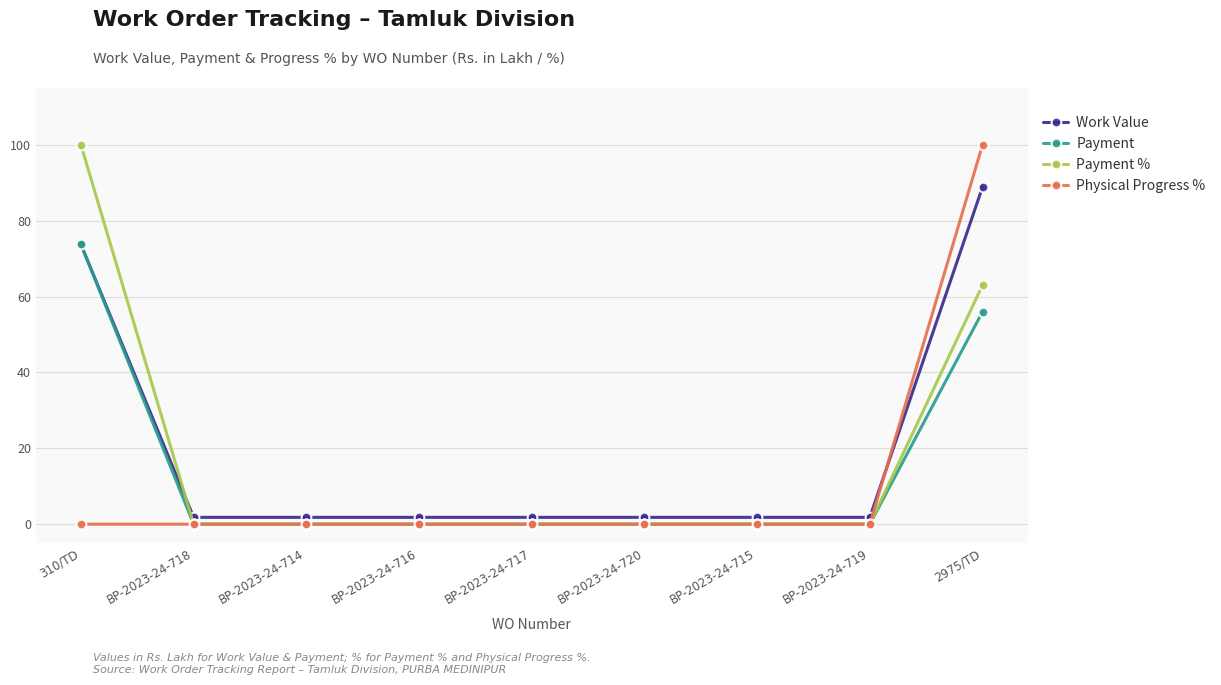

What is the total value across all series at BP-2023-24-717?

1.8